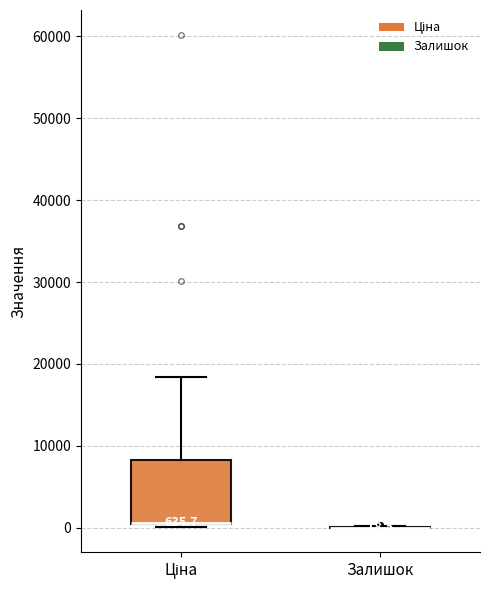

Which box is the tallest, from its lower edge to its upper edge?

Ціна